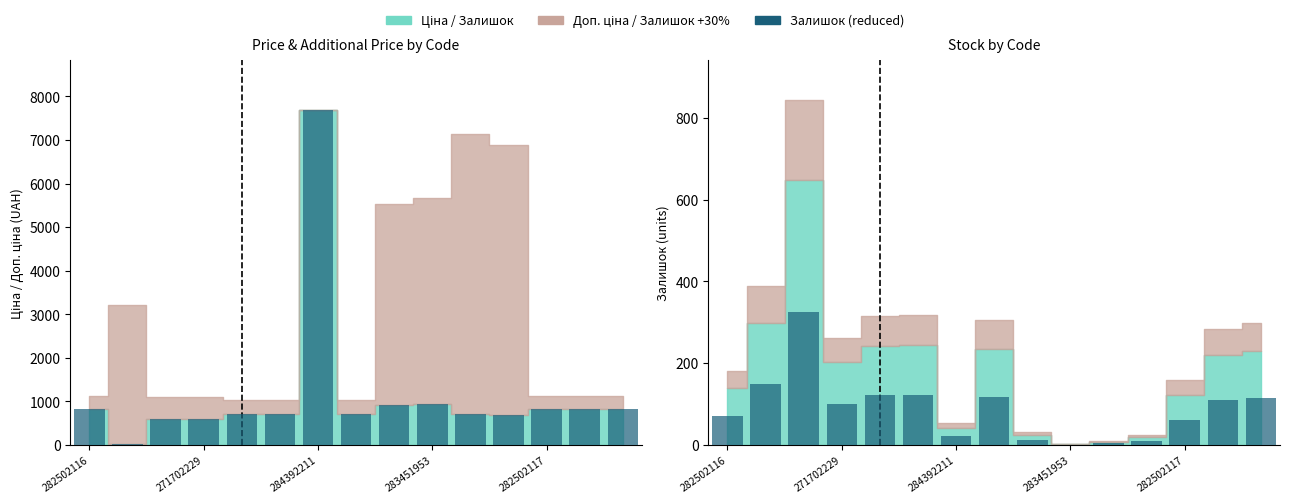

Which series has the largest range (max minus min)?

Залишок (left)